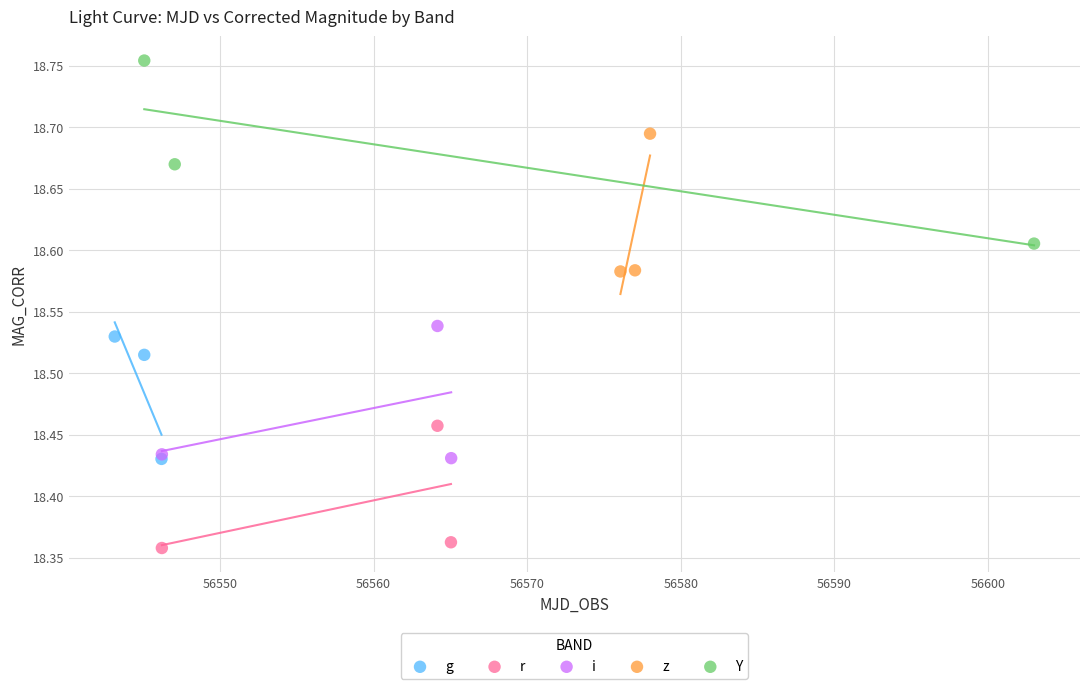

What are all the series names shown in the legend?

g, r, i, z, Y